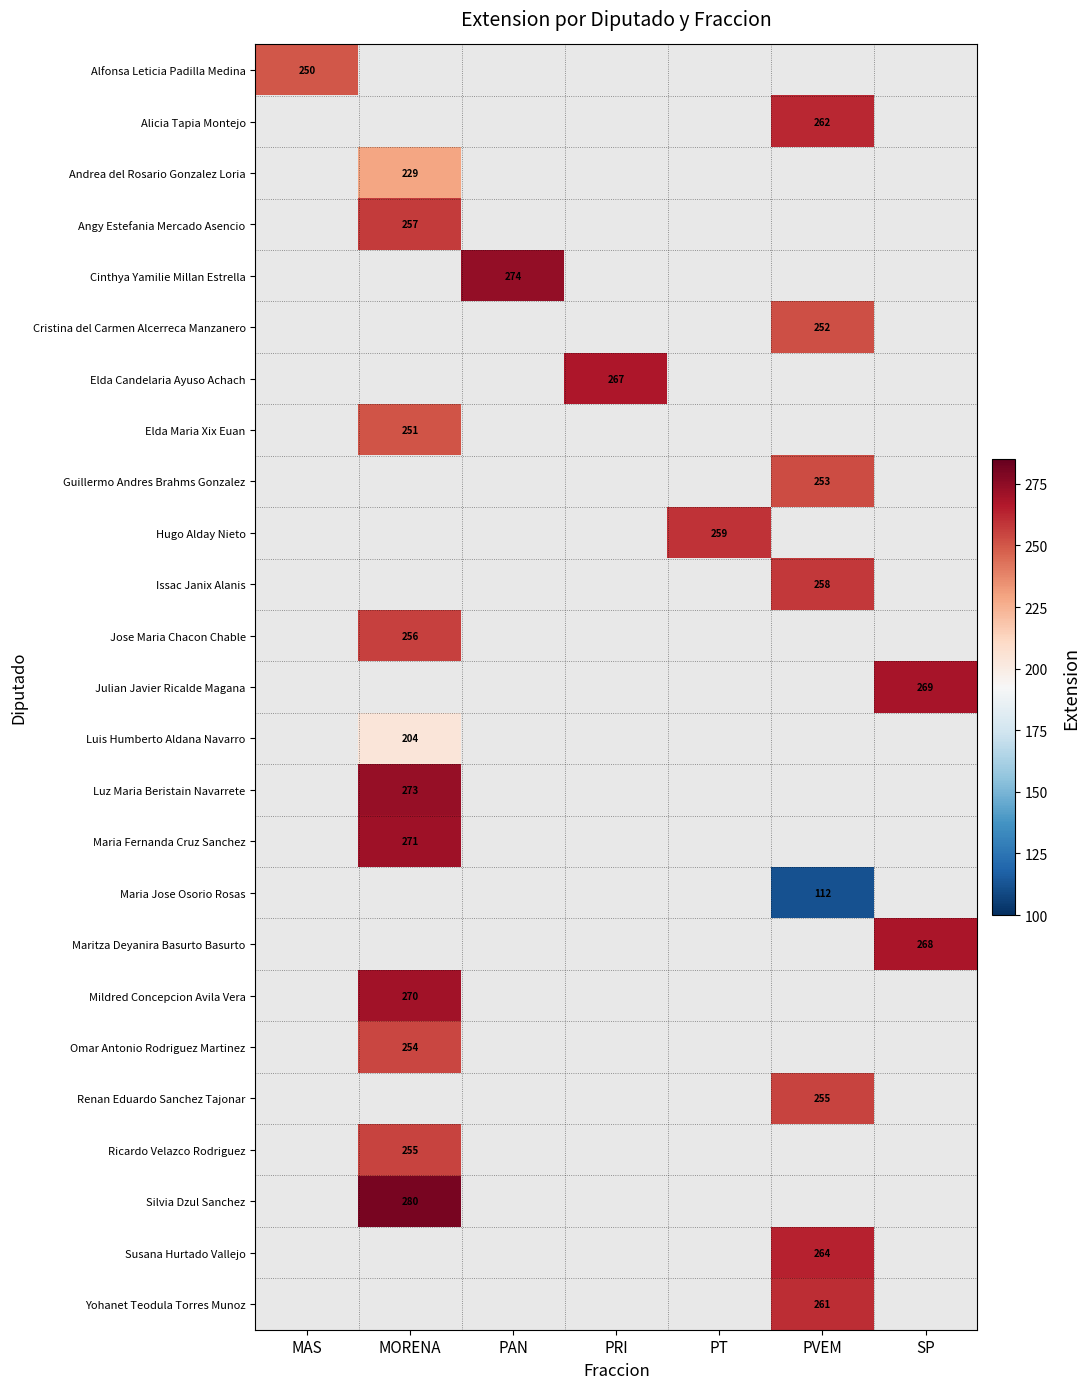

The value of Issac Janix Alanis at PVEM is 258. True or false?

True